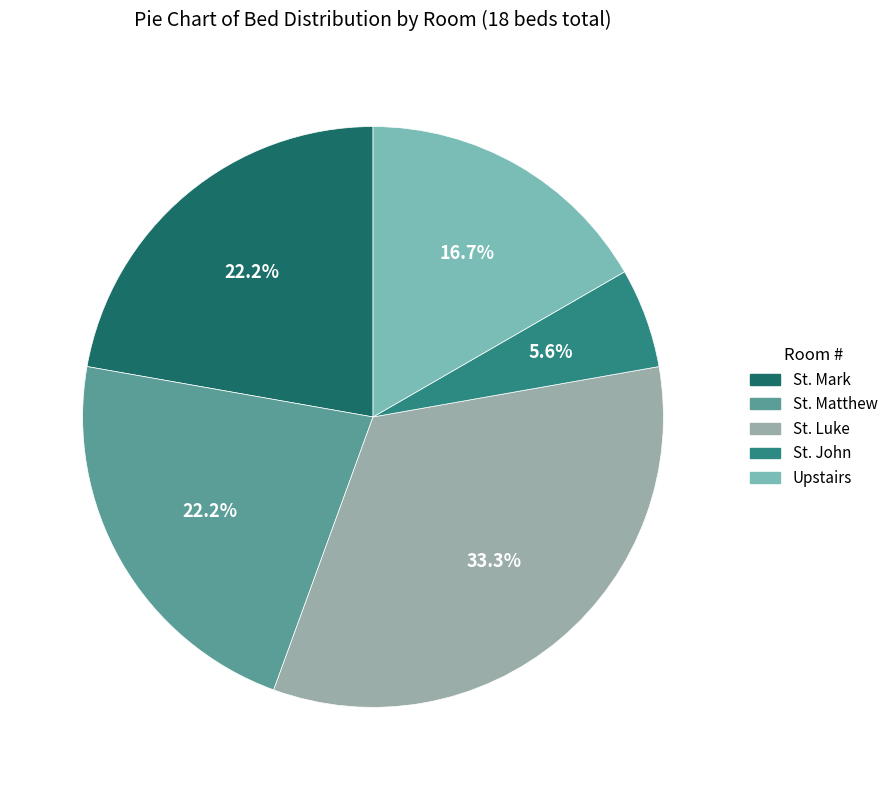

How many segments does this pie chart have?

5